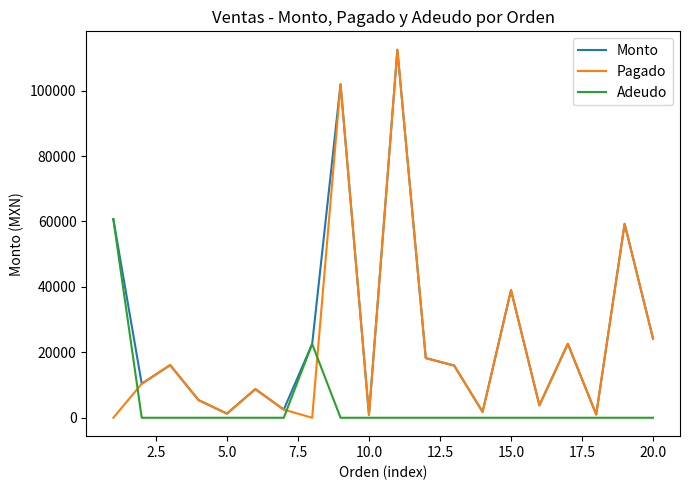

At how many categories does at least one series exceed 59923?

3